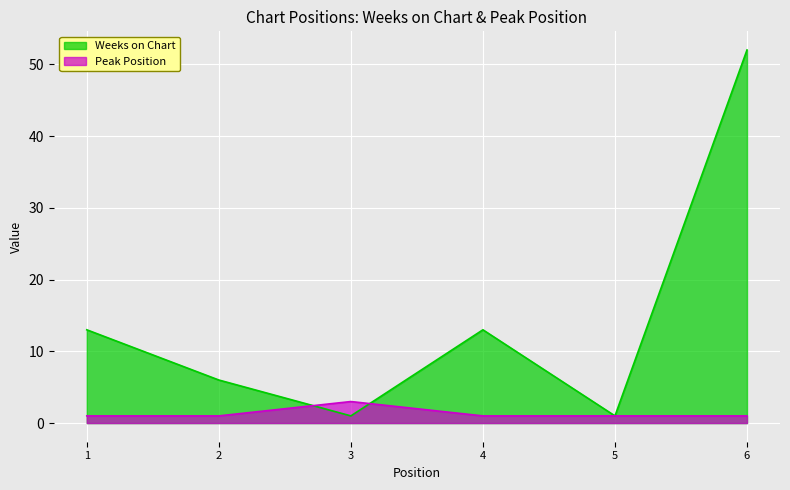

Reading left to right, list all the values displayed in this chart.

Weeks on Chart: 1=13	2=6	3=1	4=13	5=1	6=52
Peak Position: 1=1	2=1	3=3	4=1	5=1	6=1